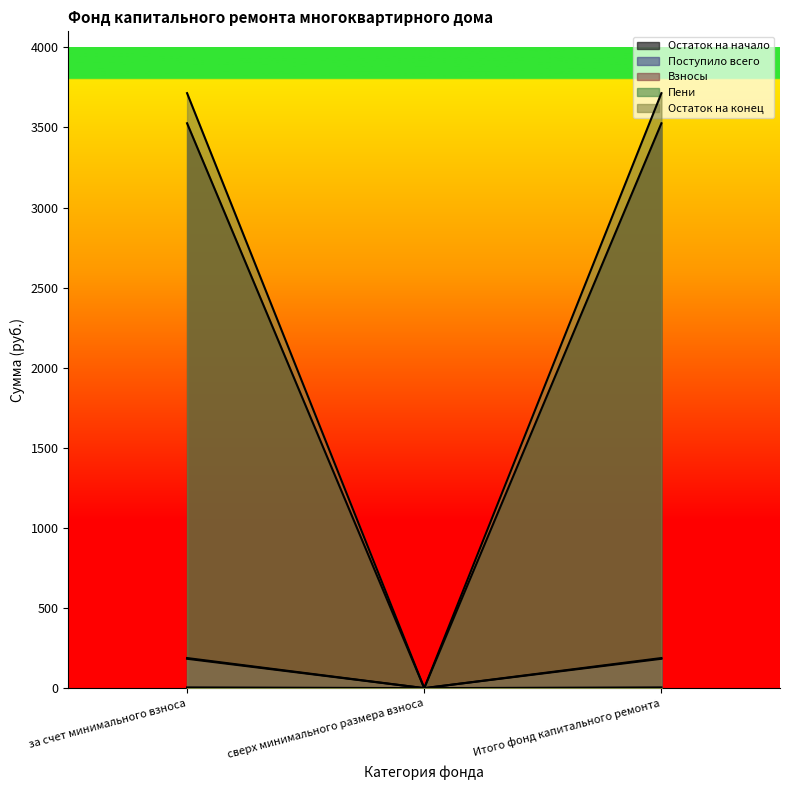

The value of Остаток на начало at Итого фонд капитального ремонта is 3526.2. True or false?

True